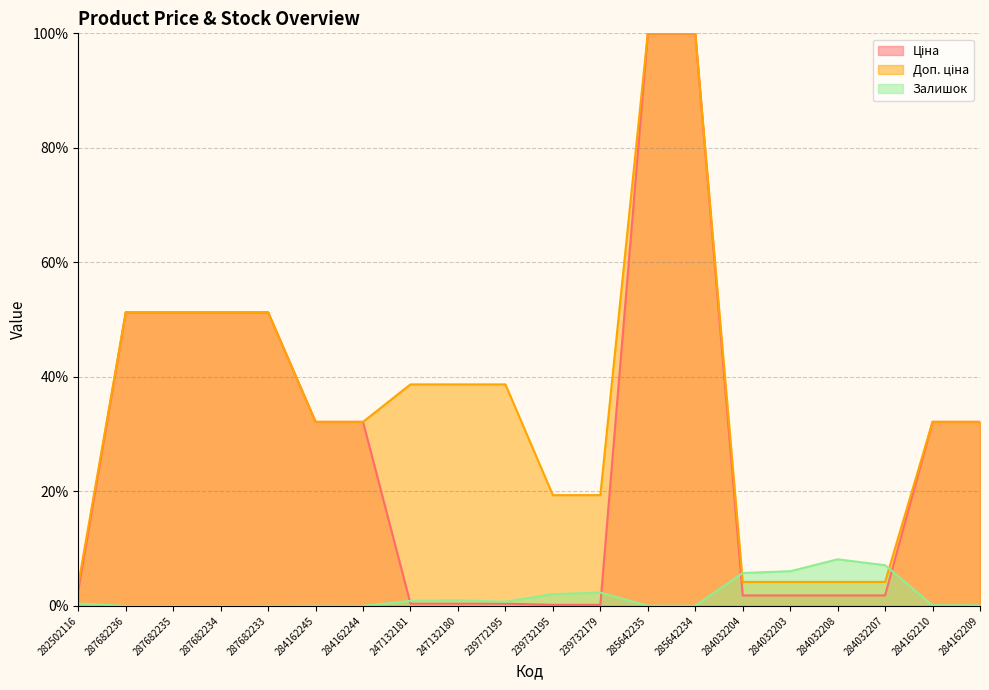

What is the difference between the Залишок values at 239732195 and 287682234?

2.1